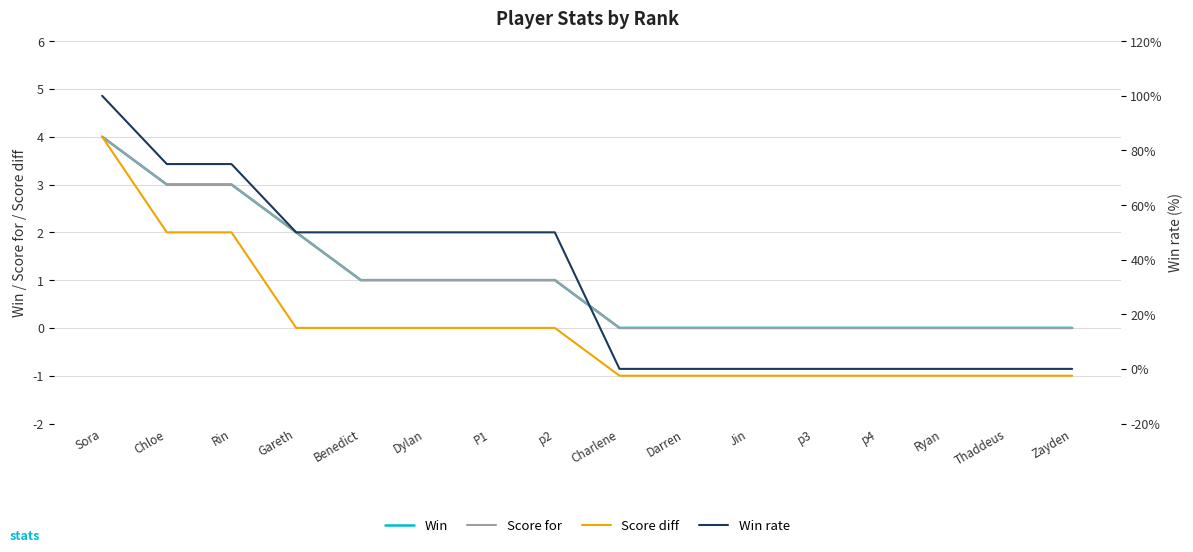

At which category is the sum across all series the highest?

Sora